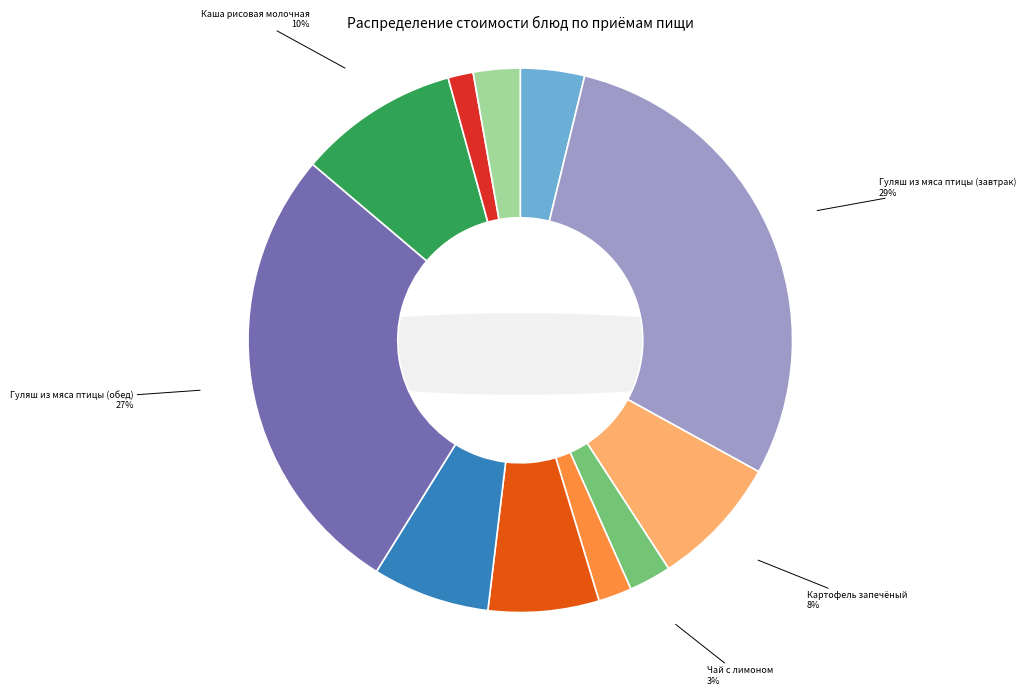

Which category has the smallest portion of the pie?

Чай с сахаром